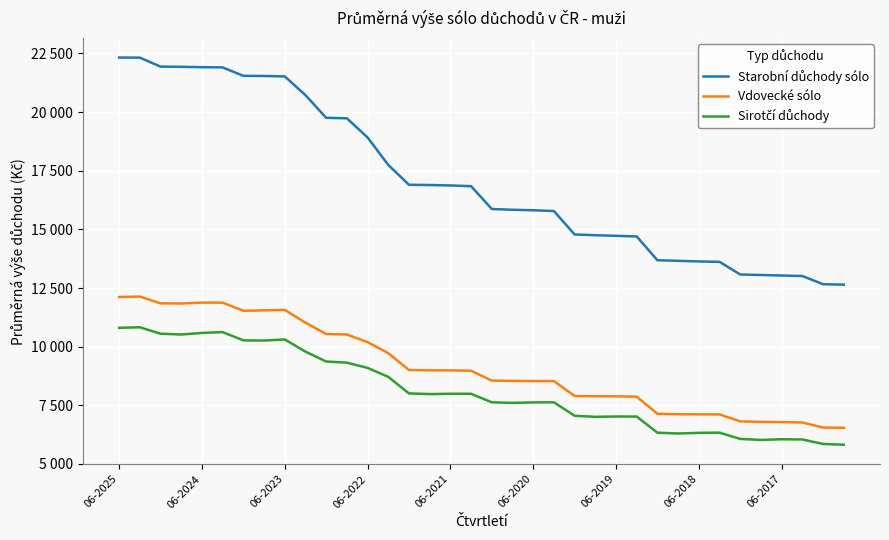

Does the chart display data point markers on the line(s)?

No